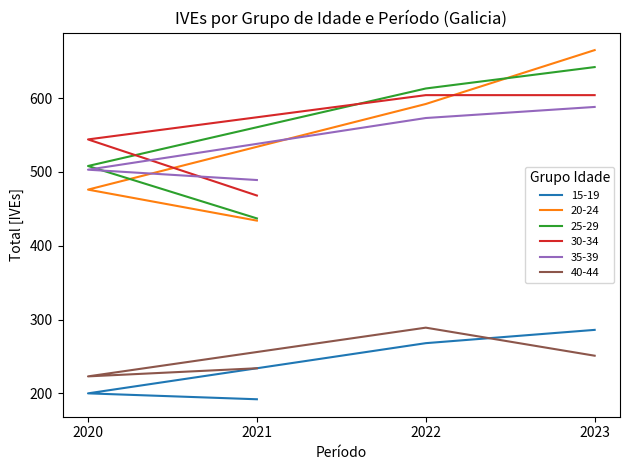

True or false: 15-19 has more than 0 interior local peaks.

False